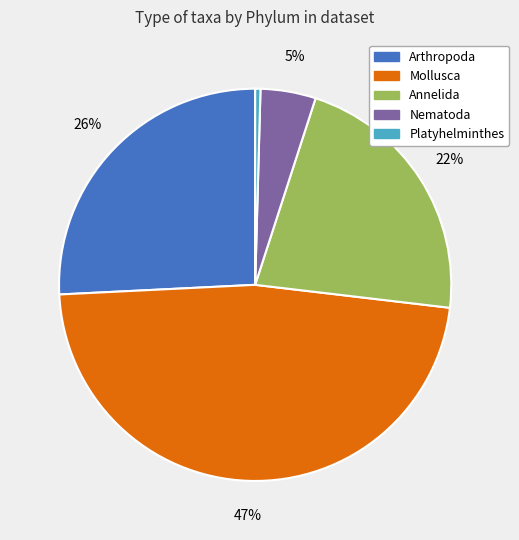

Does any single category account for the majority?

No